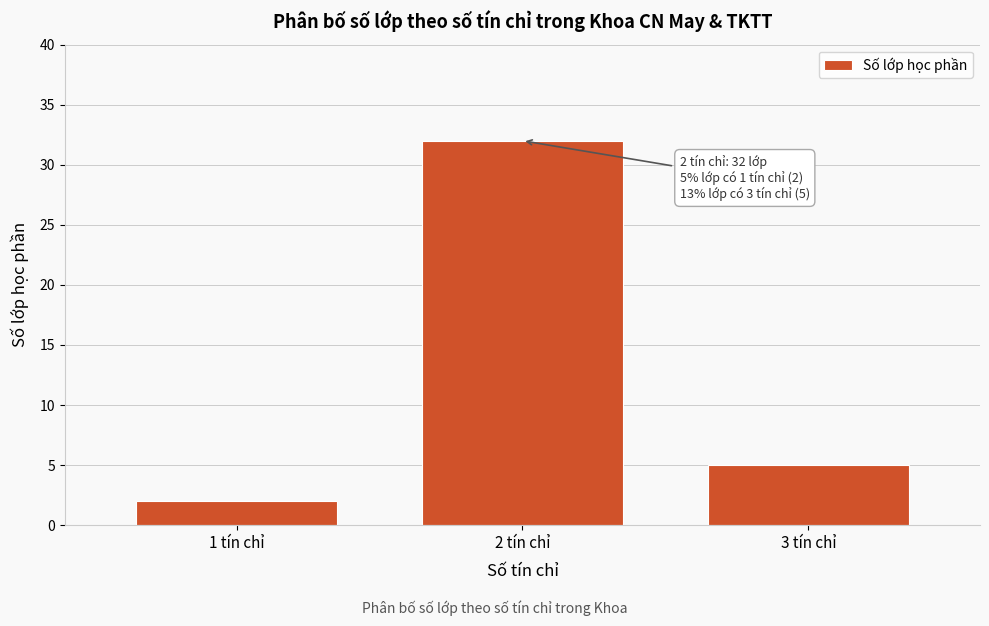

Reading right to left, transcribe all the data shown in this chart.

5	32	2